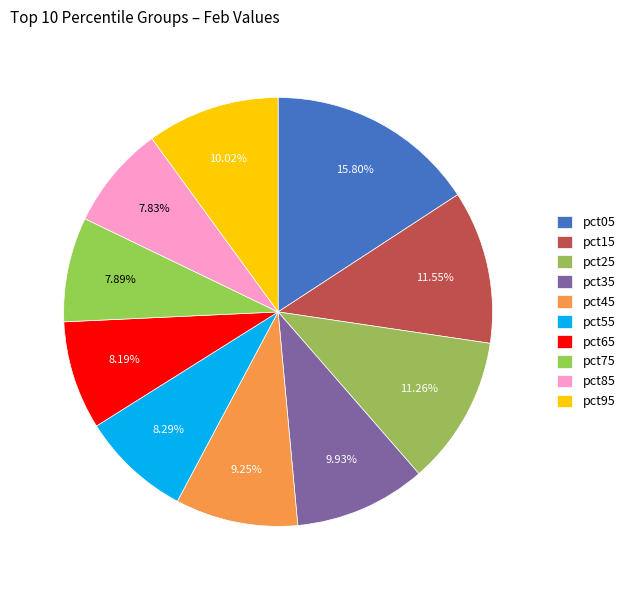

What is the smallest slice in the pie chart?

pct85